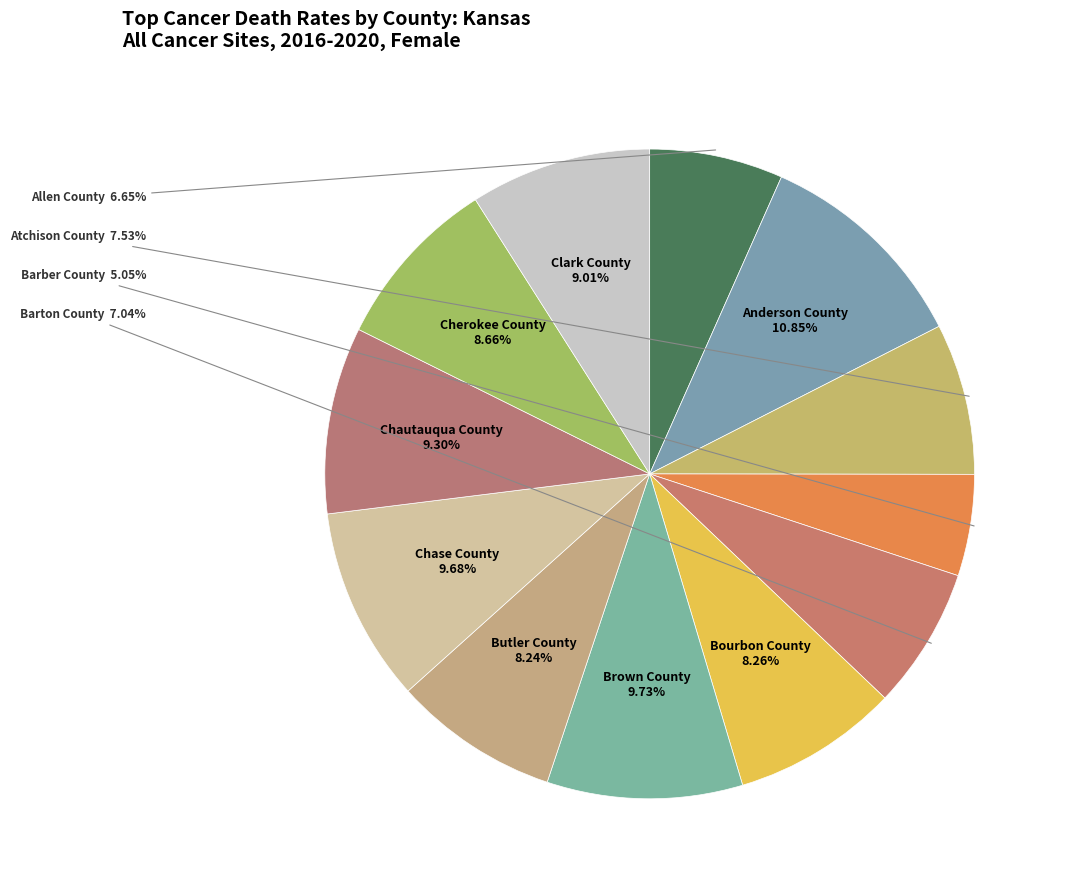

To the nearest percent, what is the average slice percentage?

8%